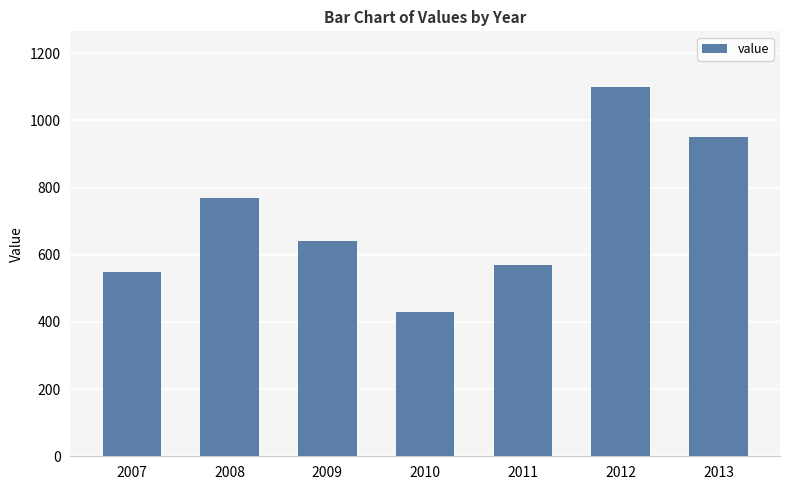

How many data points are less than 640?

3